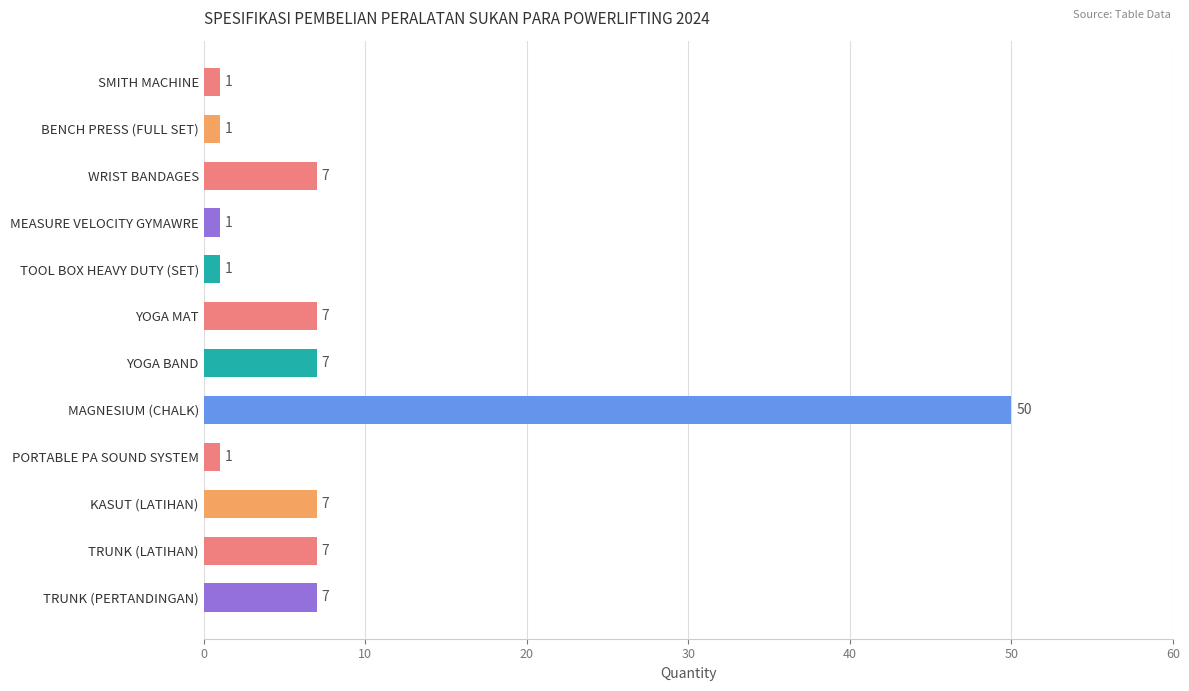

How many categories are shown in the chart?

12